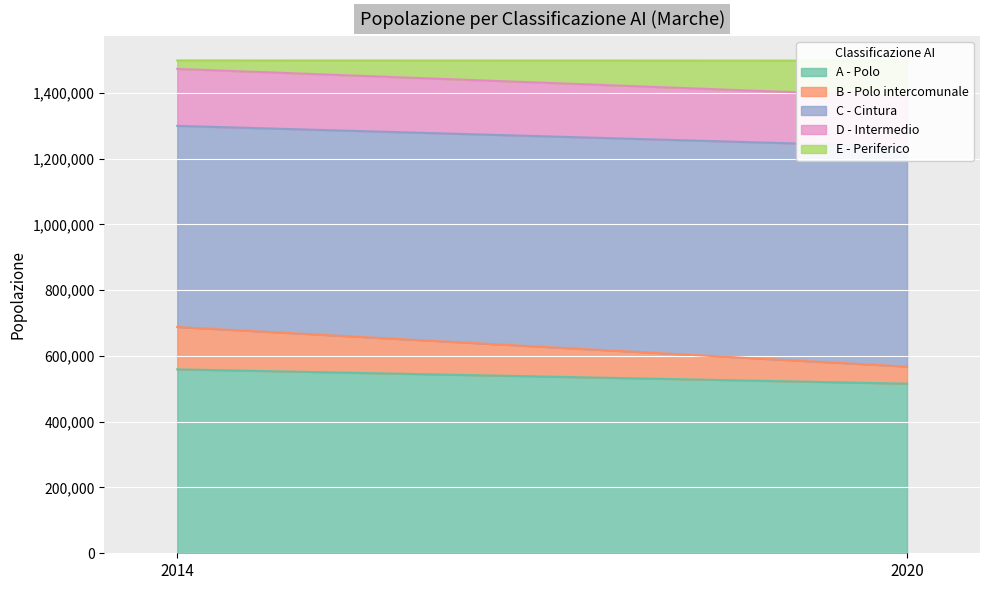

Which label corresponds to the smallest value in the chart?

2014